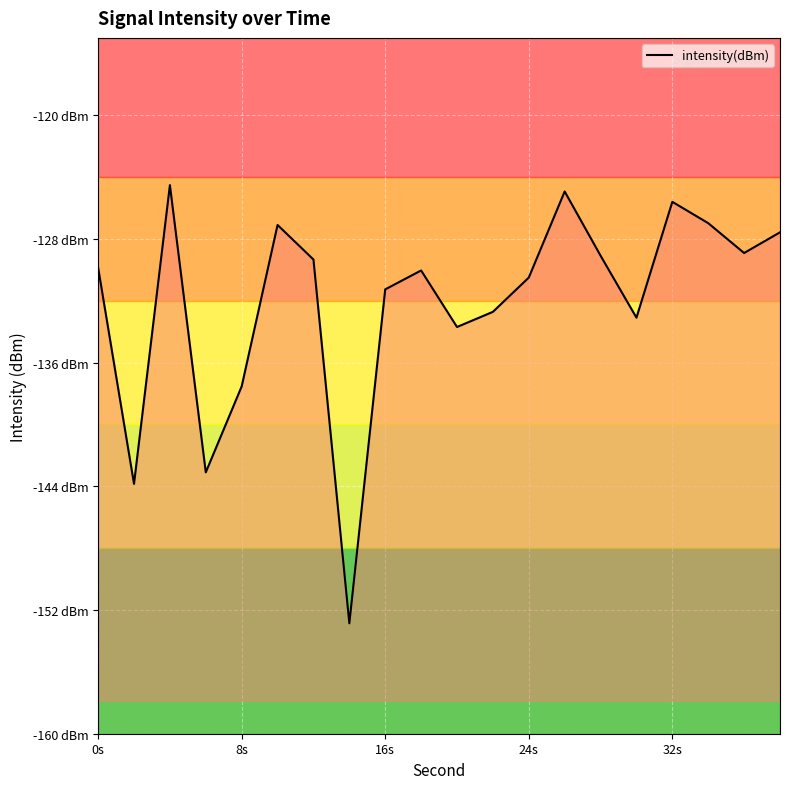

How many values are below -129?

13